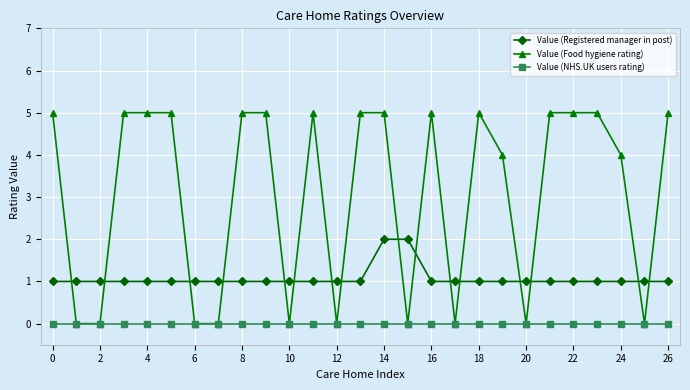

How many lines are shown in the chart?

3